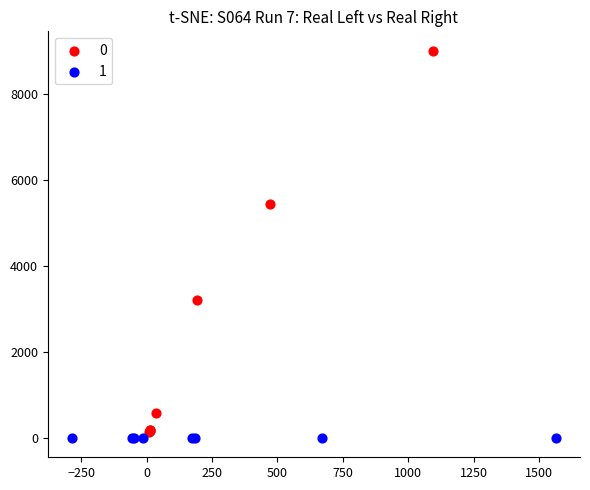

What are all the series names shown in the legend?

0, 1